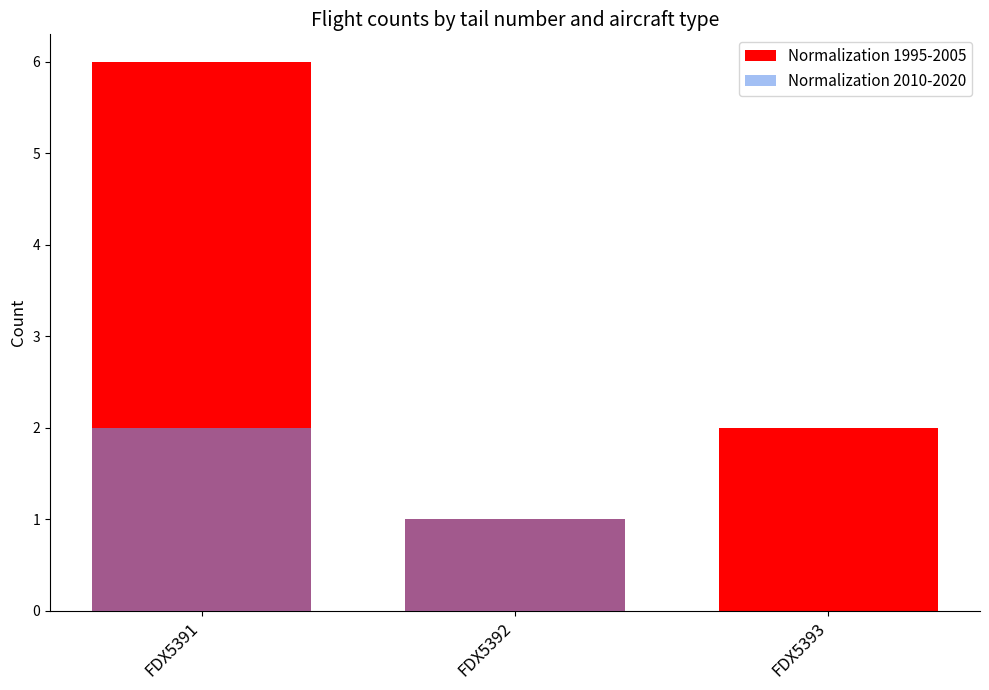

What is the average value of the Normalization 1995-2005 series?

3